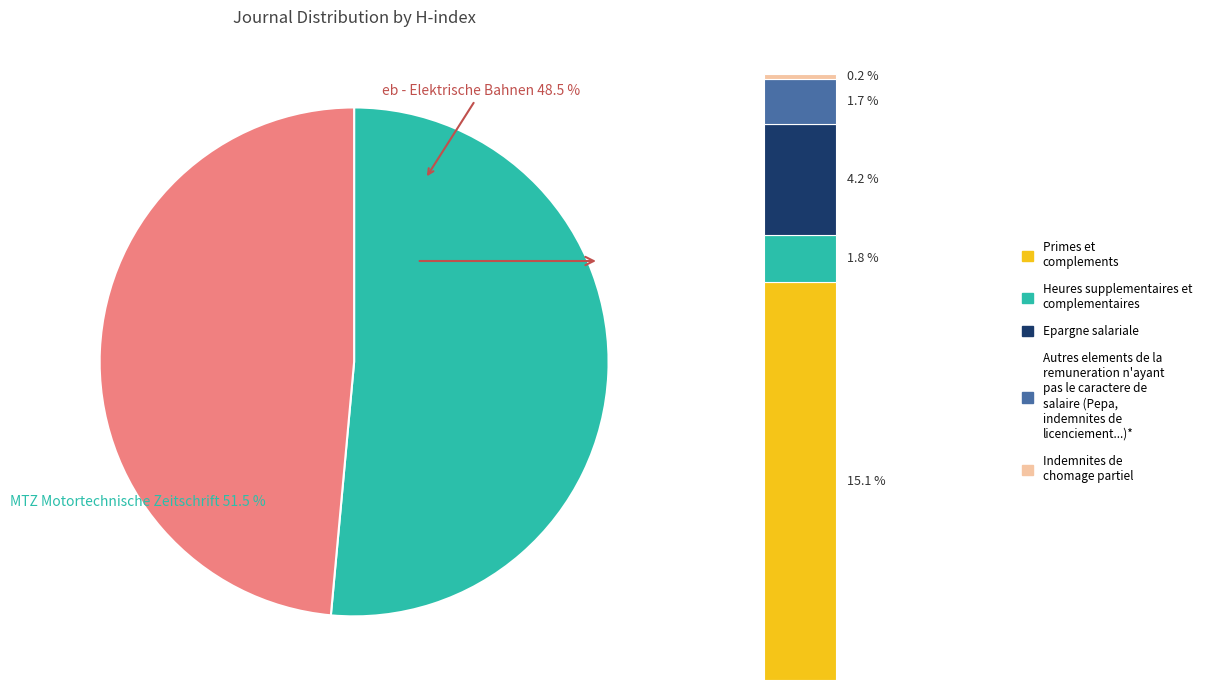

To the nearest percent, what percentage of the pie is MTZ Motortechnische Zeitschrift?

51%